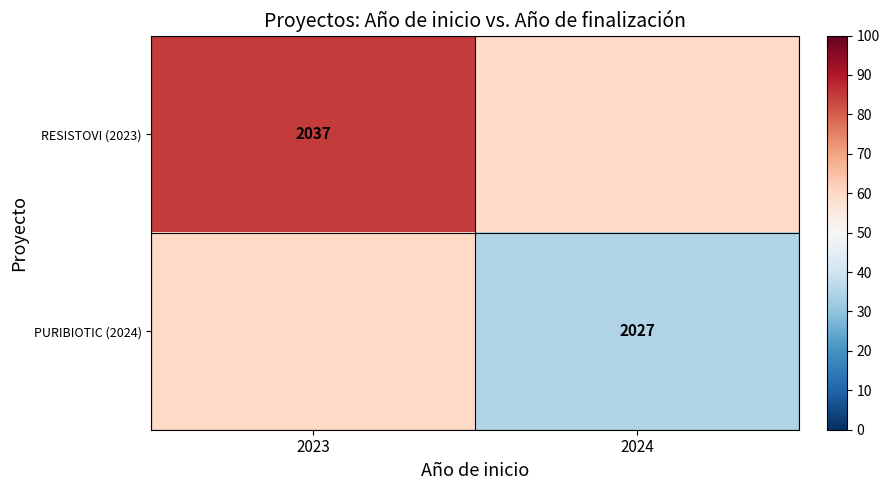

The value of PURIBIOTIC (2024) at 2024 is 900. True or false?

False